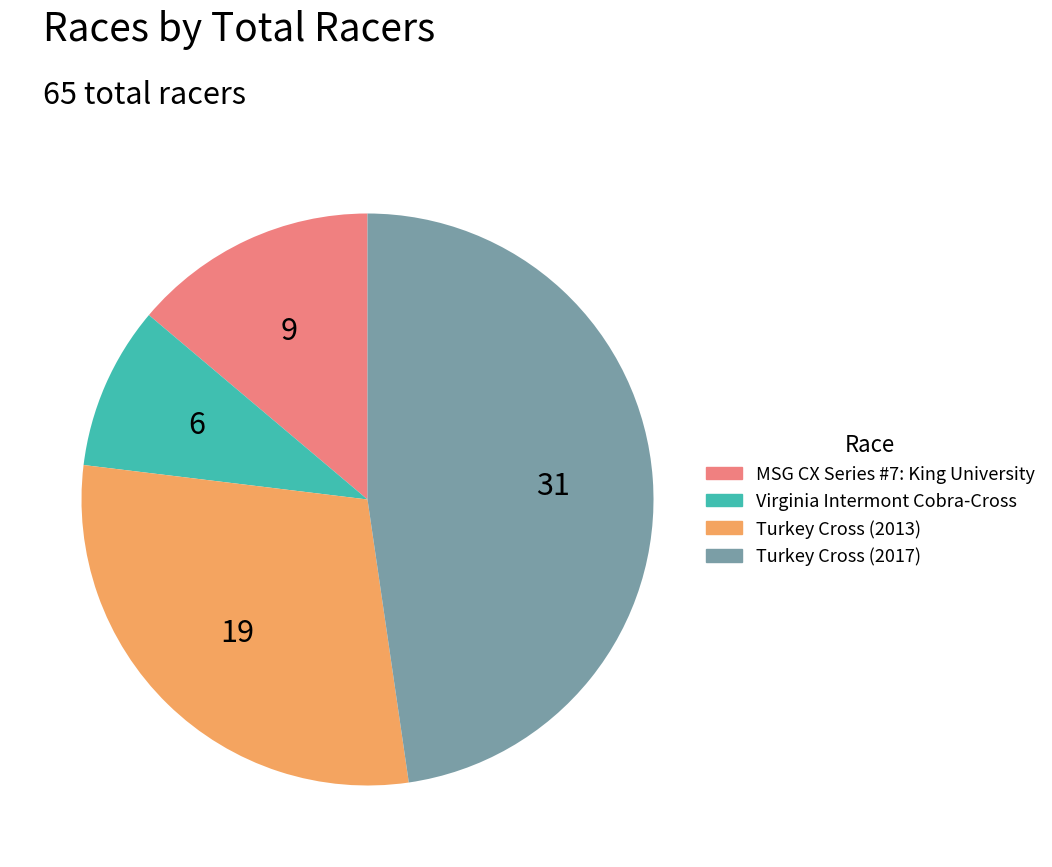

Rank the categories by value from highest to lowest.

Turkey Cross (2017), Turkey Cross (2013), MSG CX Series #7: King University, Virginia Intermont Cobra-Cross